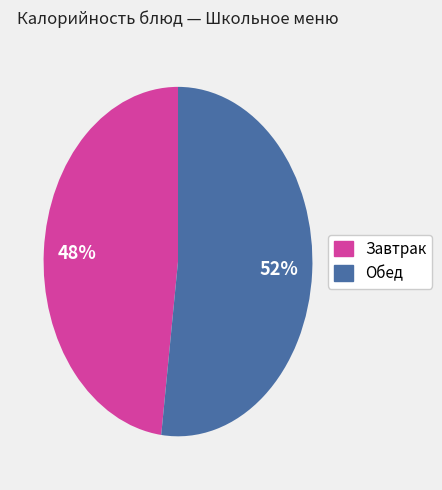

To the nearest percent, what is the difference between the largest and smallest slice percentages?

4%